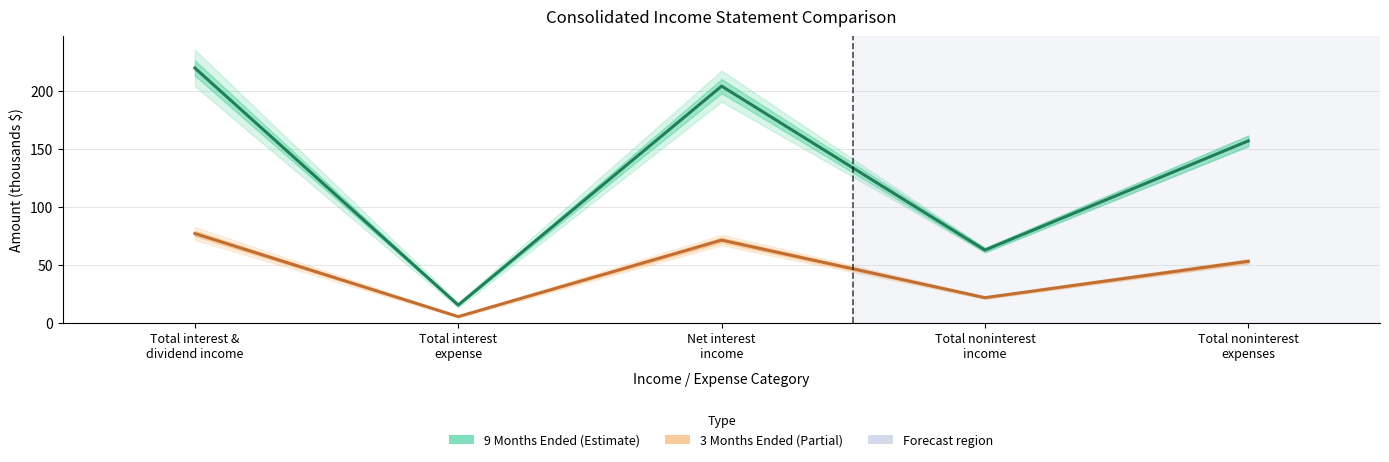

What is the label of the 2nd point from the right?

Total noninterest
income